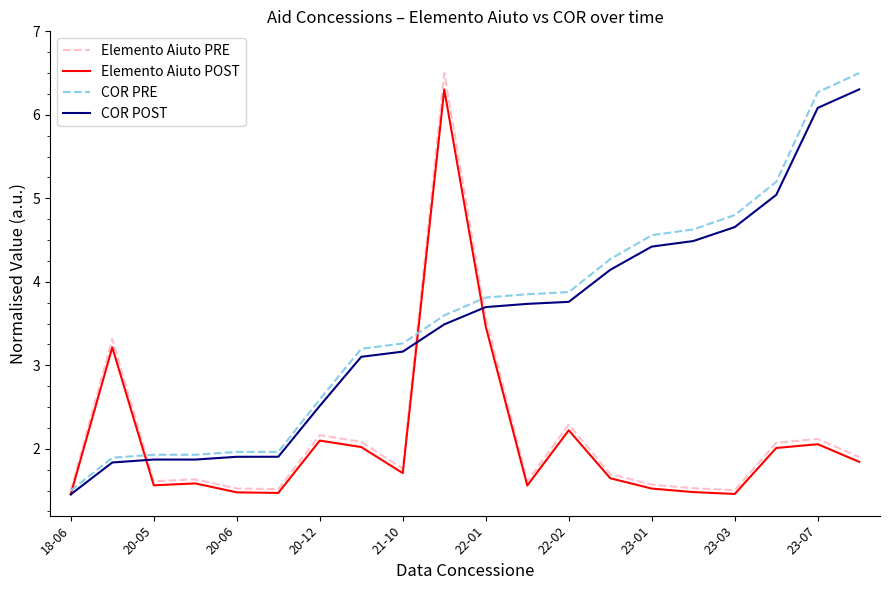

What is the minimum value shown in the chart?

1.5